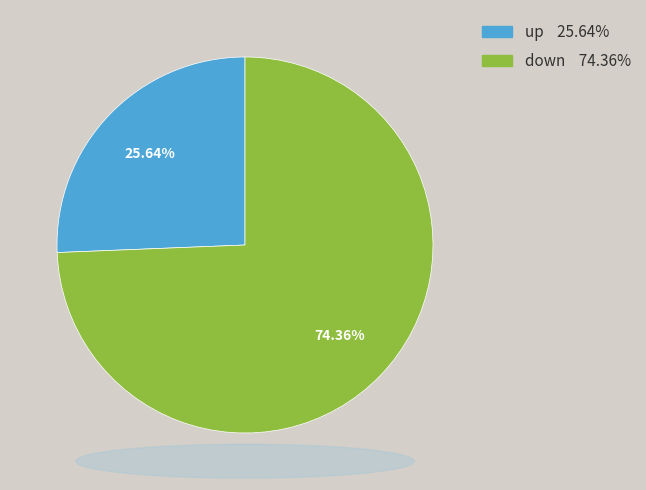

Between down and up, which is larger?

down